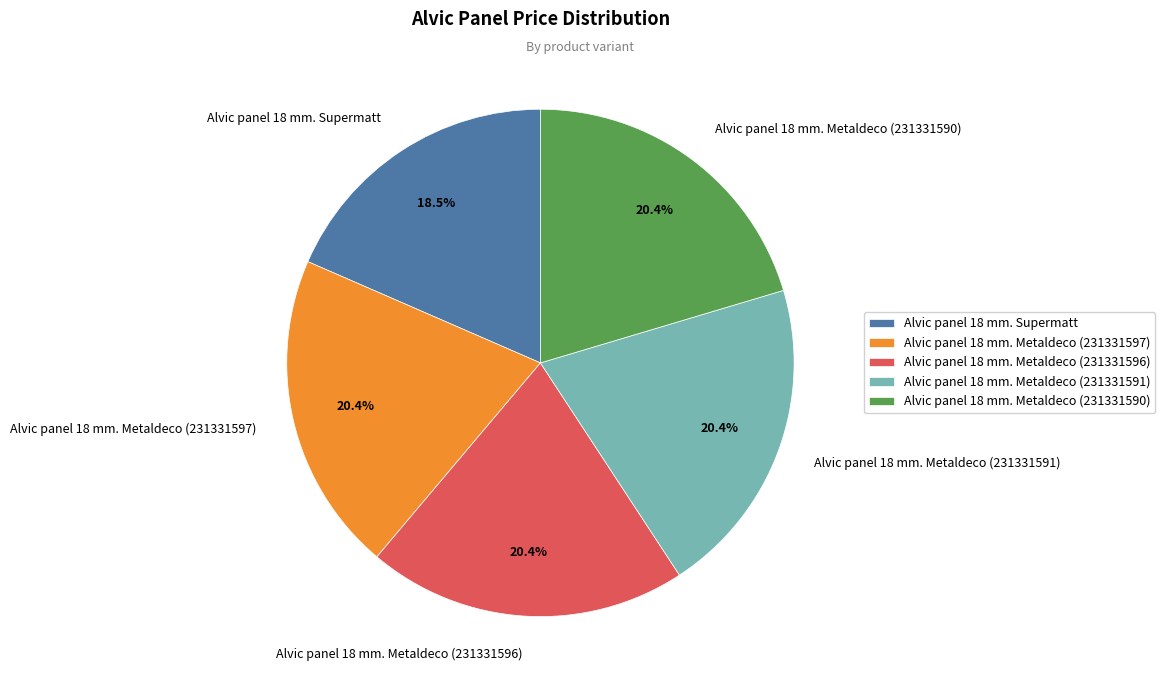

What percentage is the Alvic panel 18 mm. Metaldeco (231331591) slice, to the nearest percent?

20%